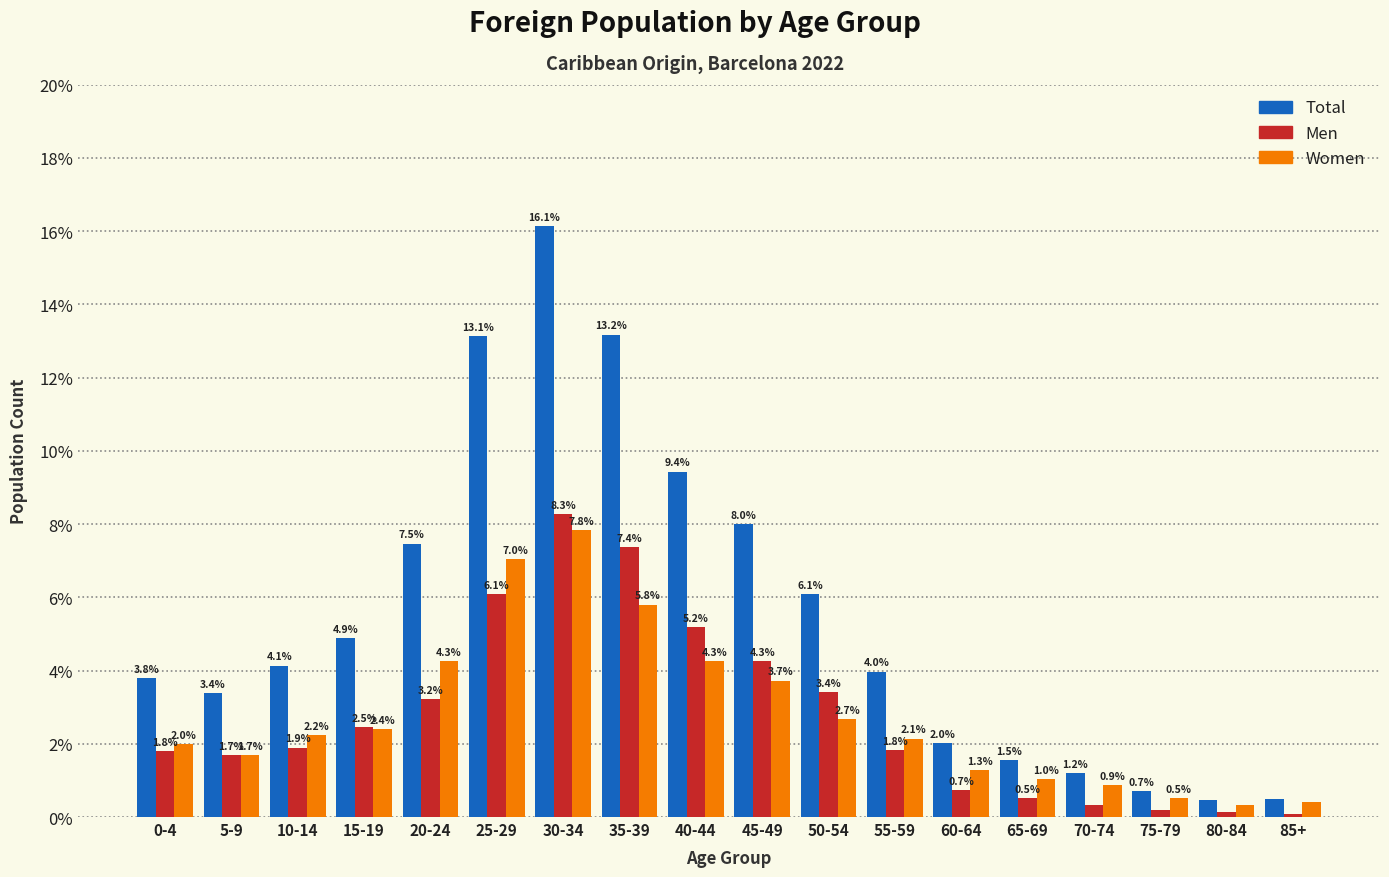

What is the difference between the second highest and second lowest values in the Women series?

6.6